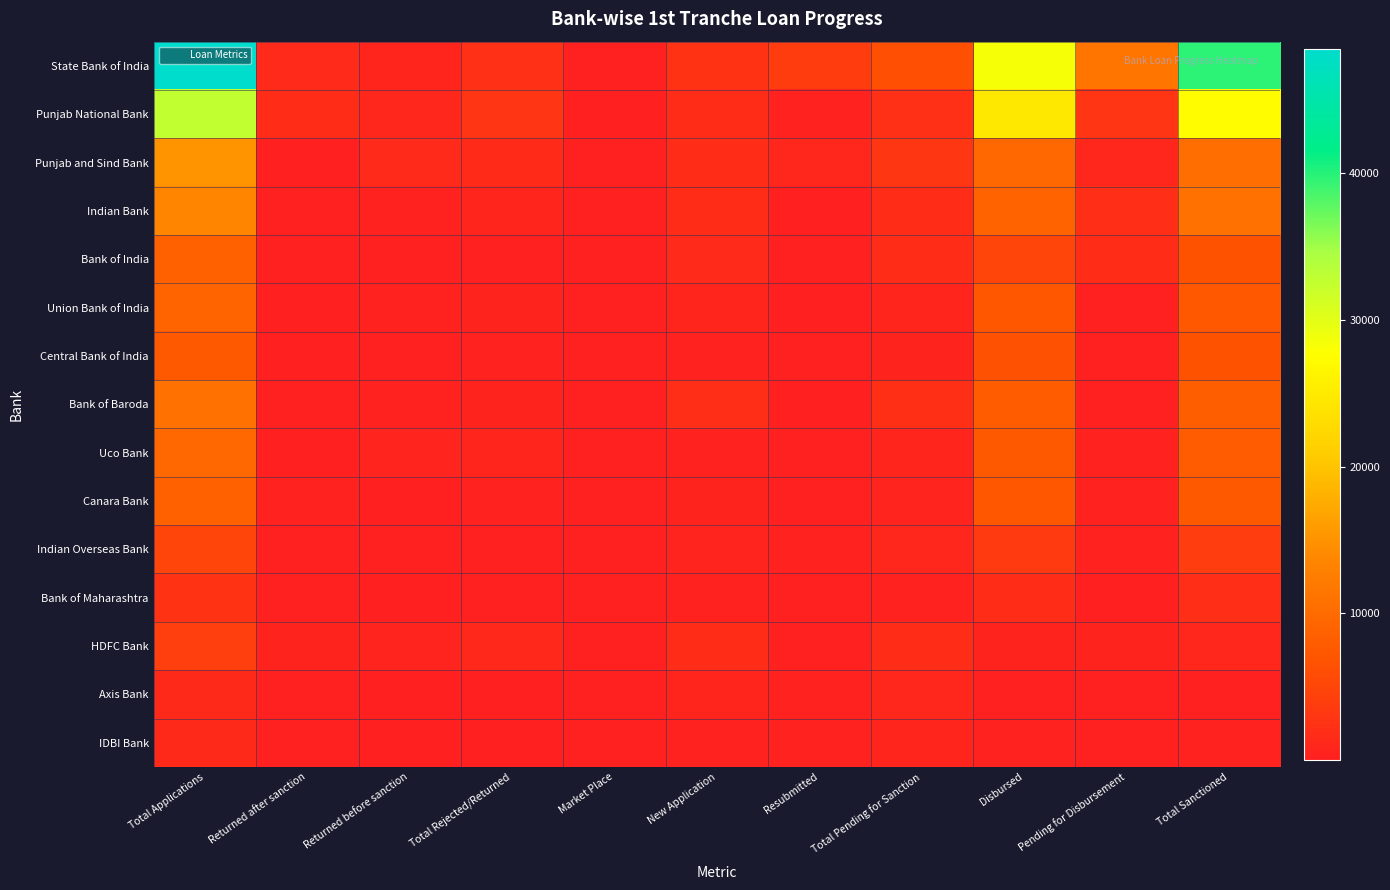

Which category has the highest value across all series?

Total Applications